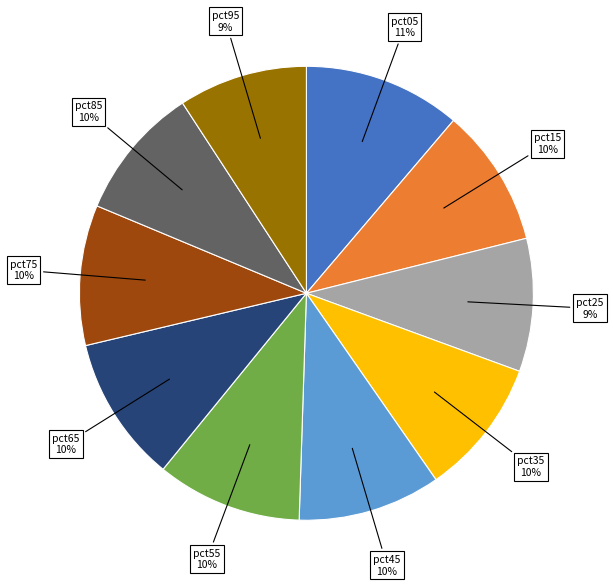

To the nearest percent, what is the difference between the largest and smallest slice percentages?

2%